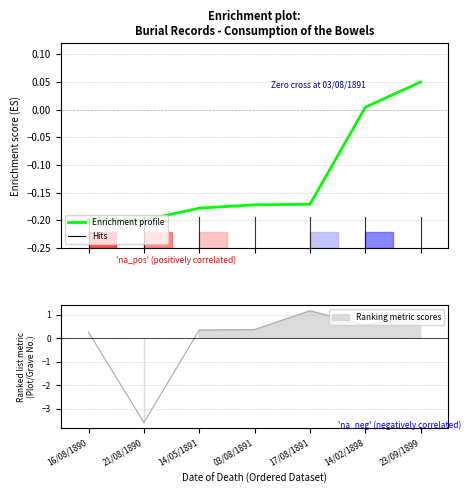

Is it true that the value at 14/05/1891 is -0.3?

False